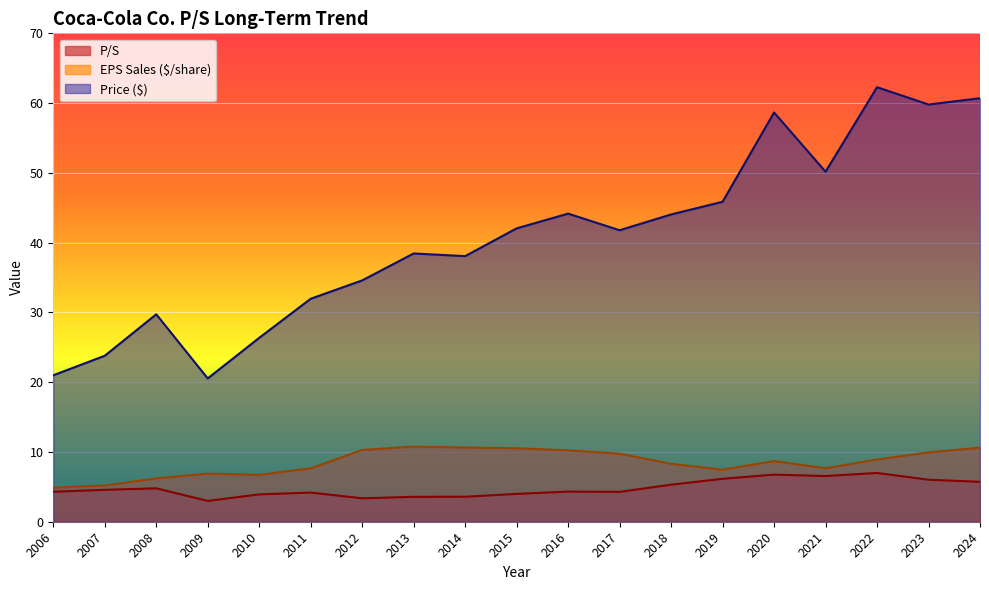

How many values in the EPS Sales series are below 8?

8